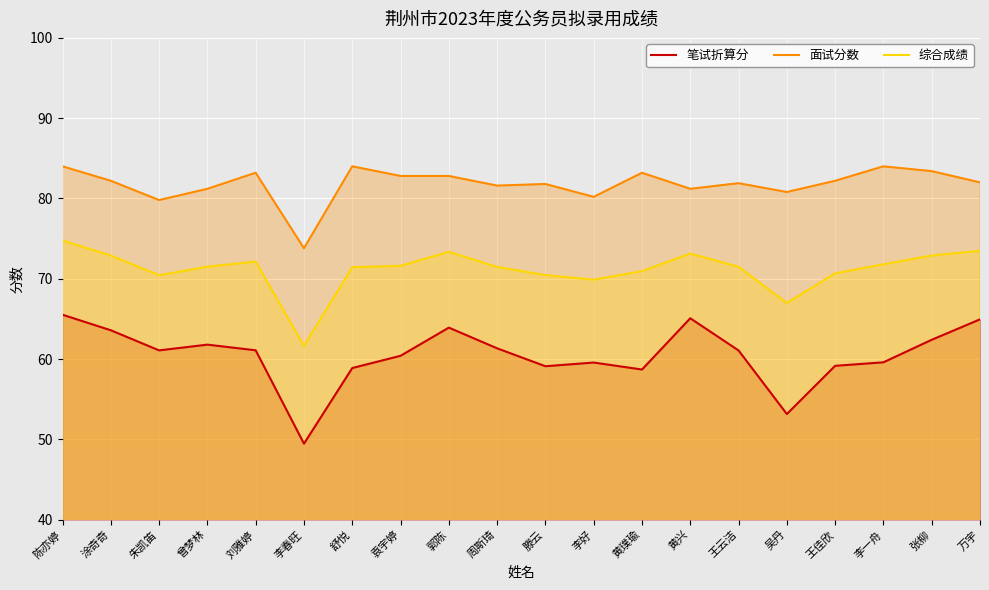

True or false: 综合成绩 has more than 1 interior local peaks.

True